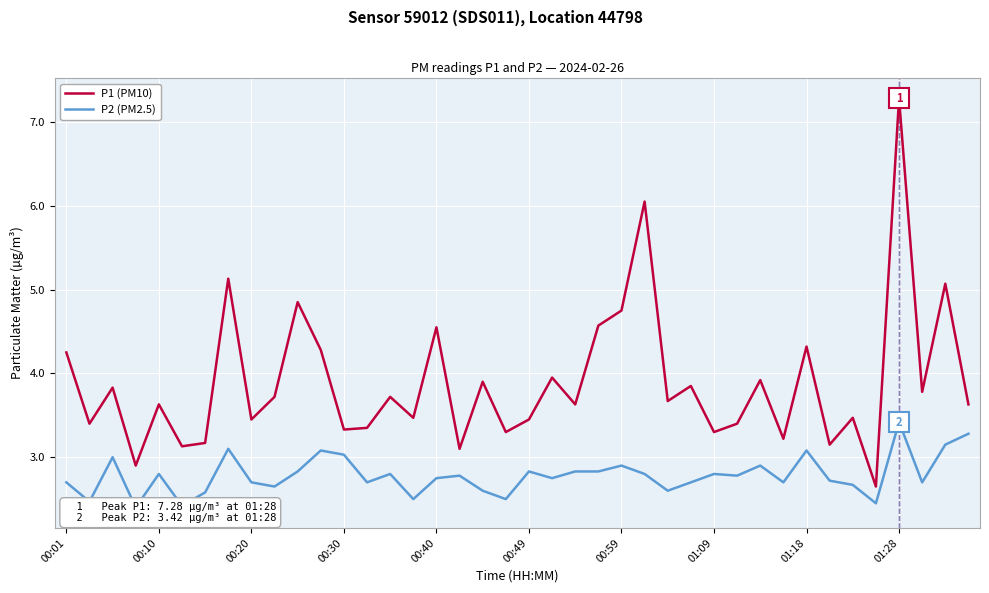

Which category has the highest value in the P1 (PM10) series?

01:28